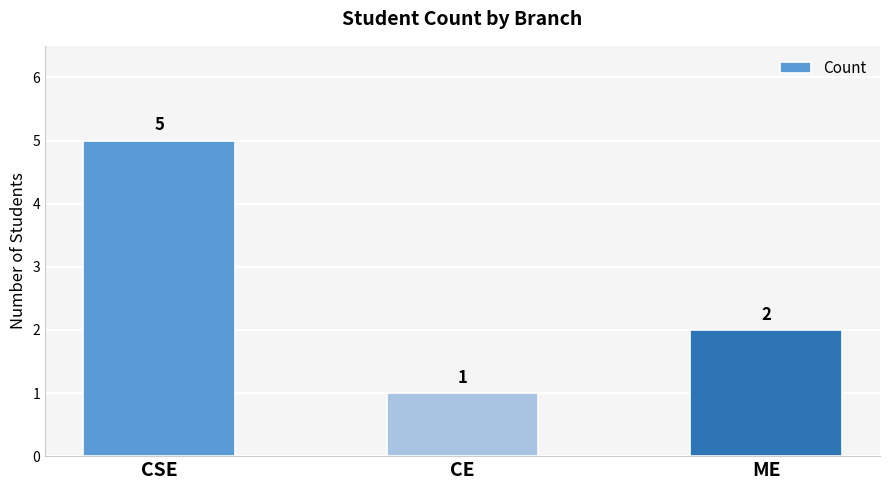

Approximately how many times larger is the value at CE compared to ME?

0.5